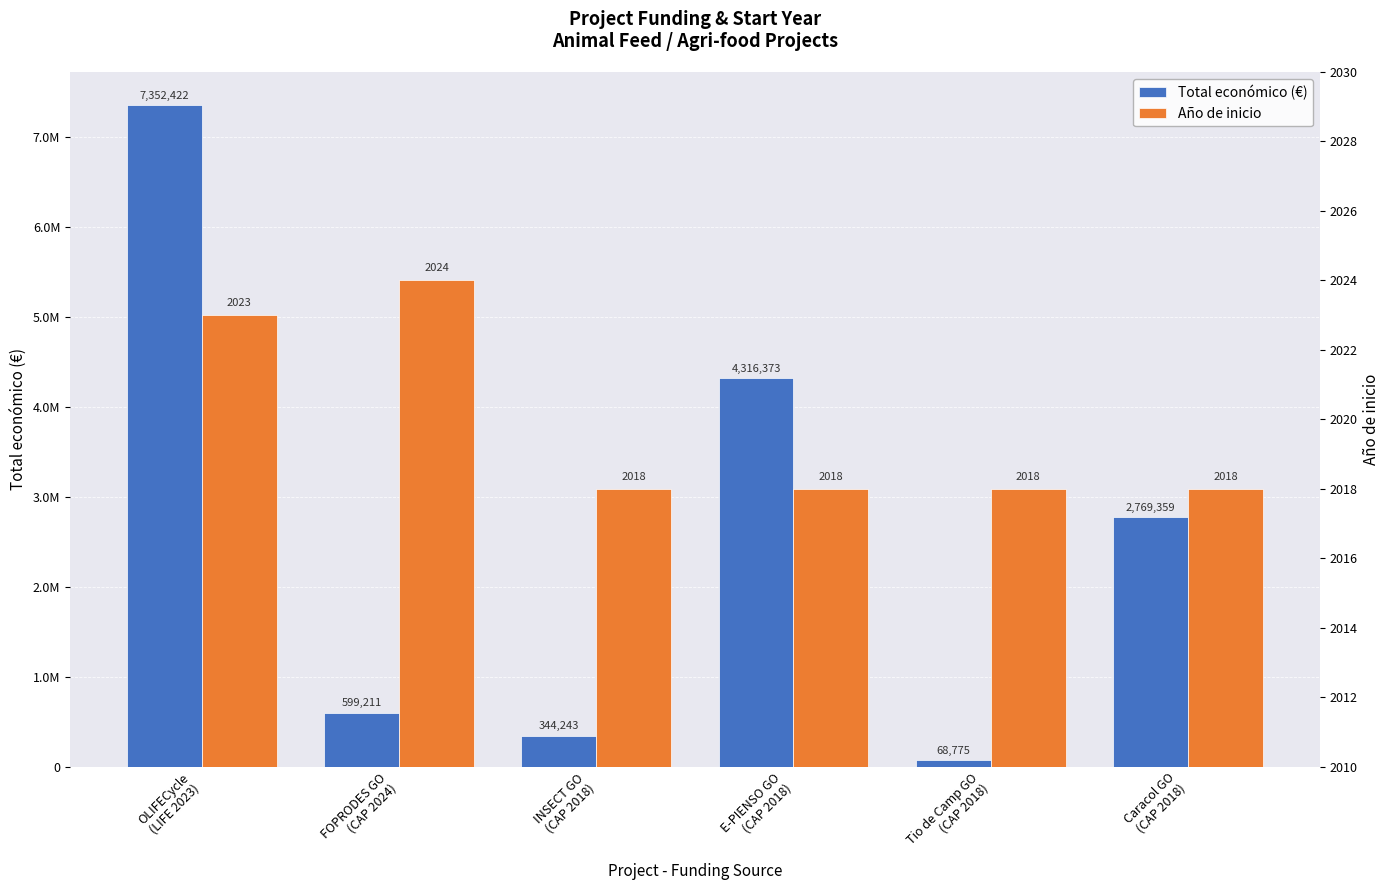

At which label is Año de inicio closest to 2021?

OLIFECycle
(LIFE 2023)